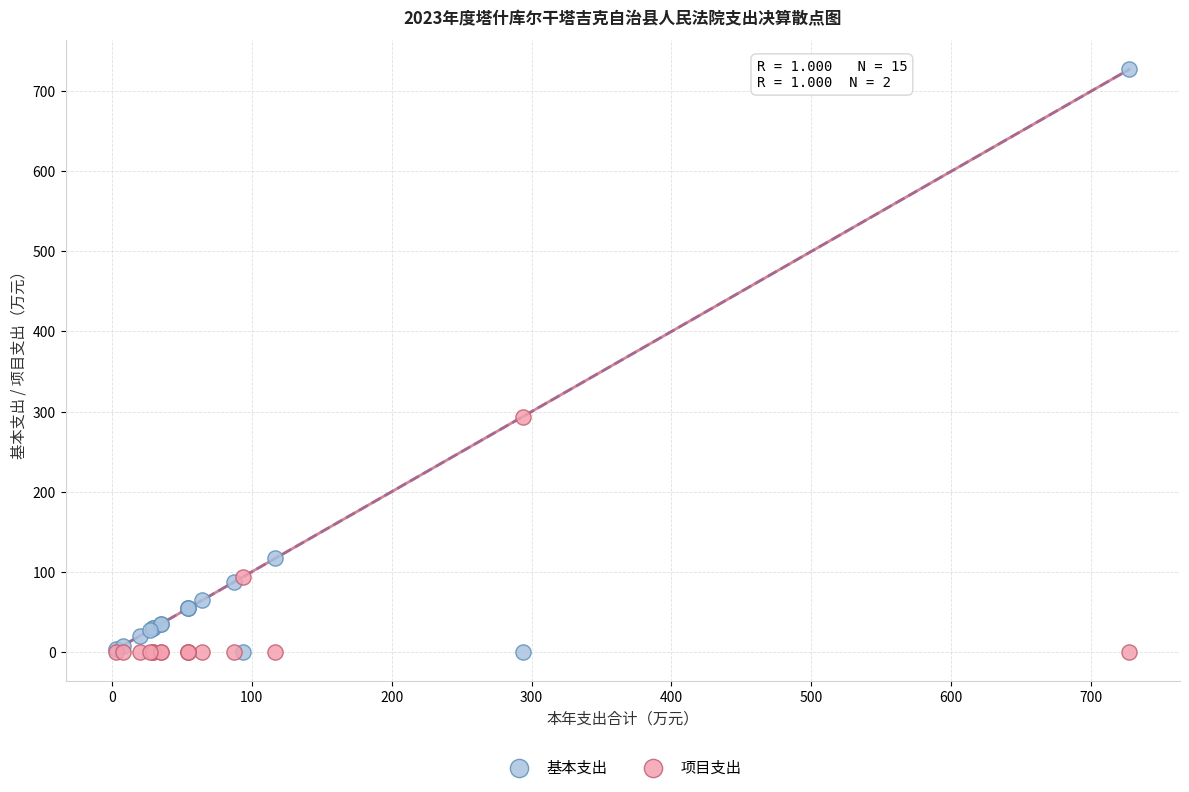

Across all series, what Y value is closest to 363?

293.7